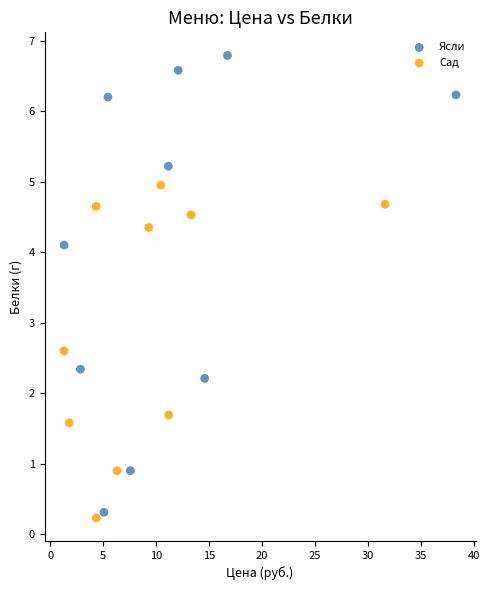

Which series contains the highest Y value?

Ясли